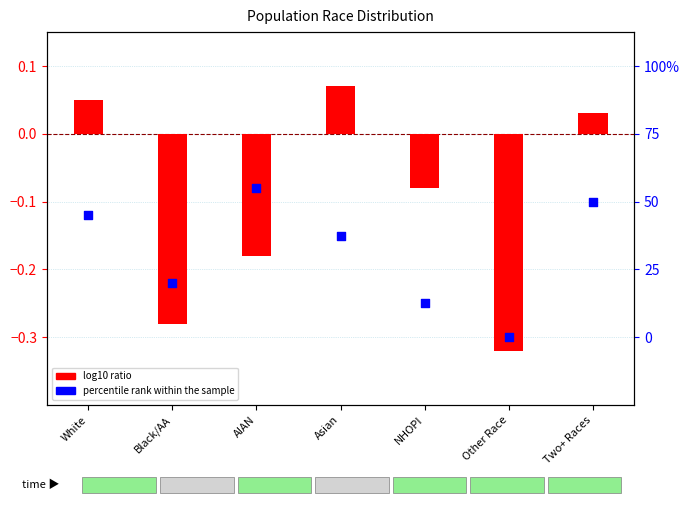

What is the total value across all series at Other Race?

-0.6